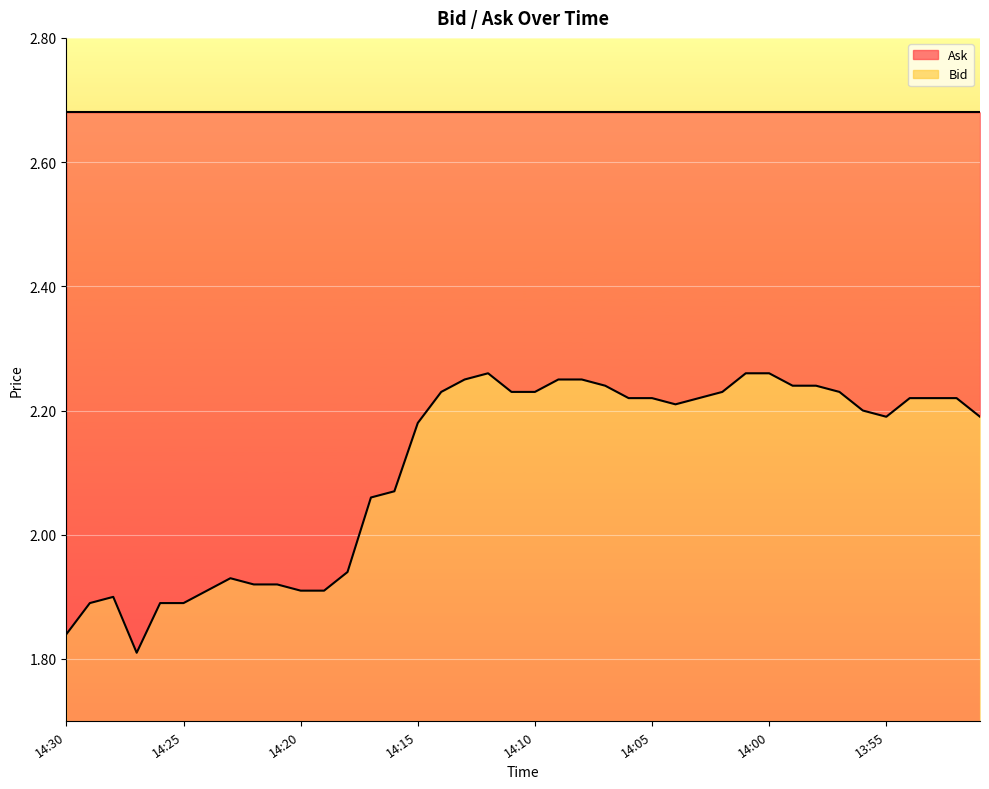

Approximately how many times larger is the value at 14:03 compared to 13:59?

1.0